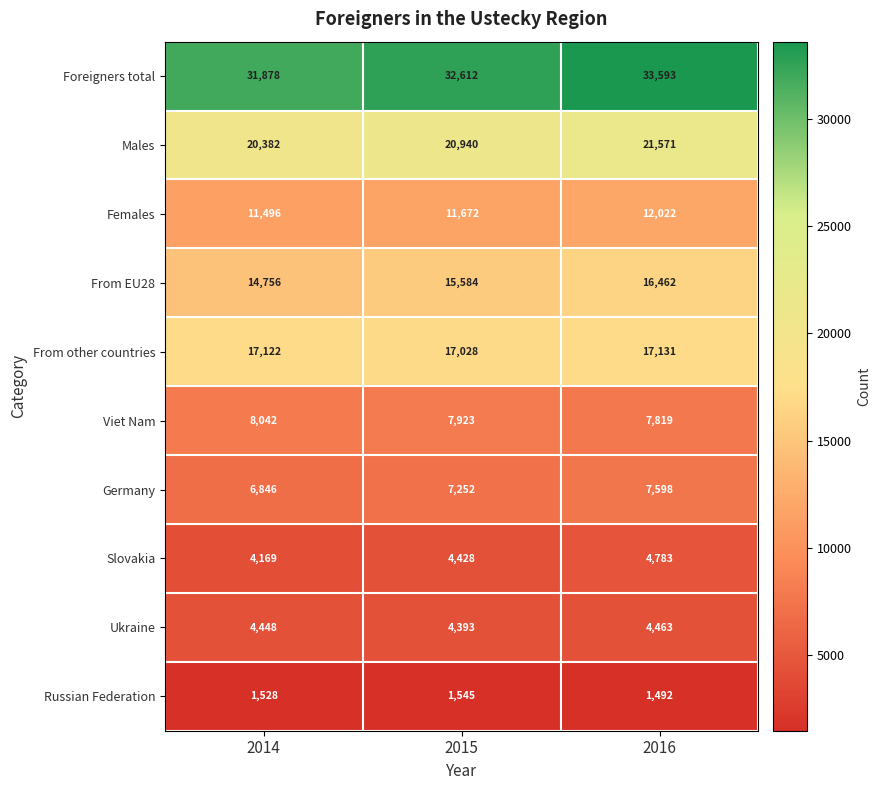

Count the number of data series in this chart.

10